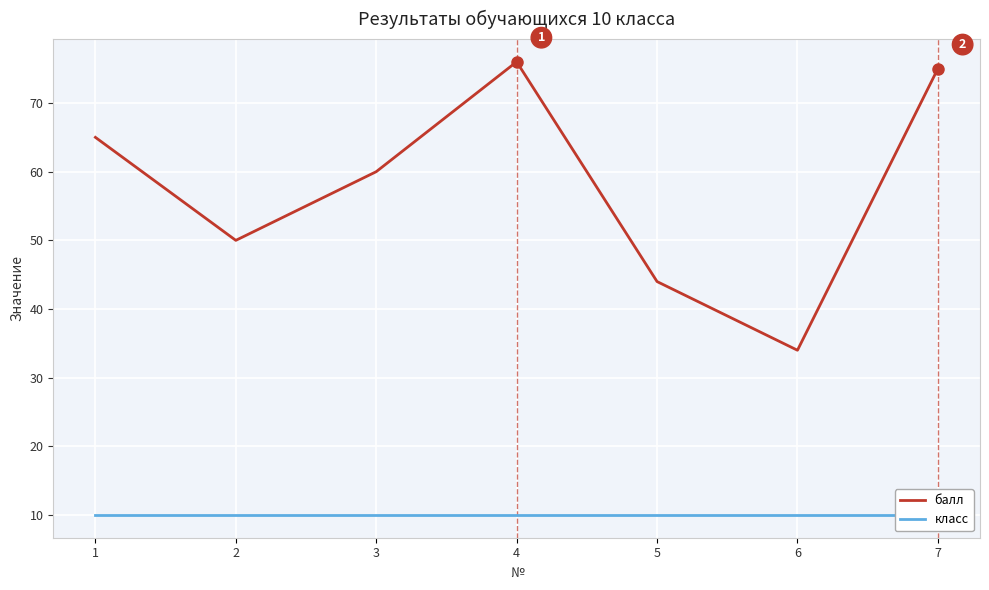

True or false: балл has more than 1 points higher than both neighbors.

False